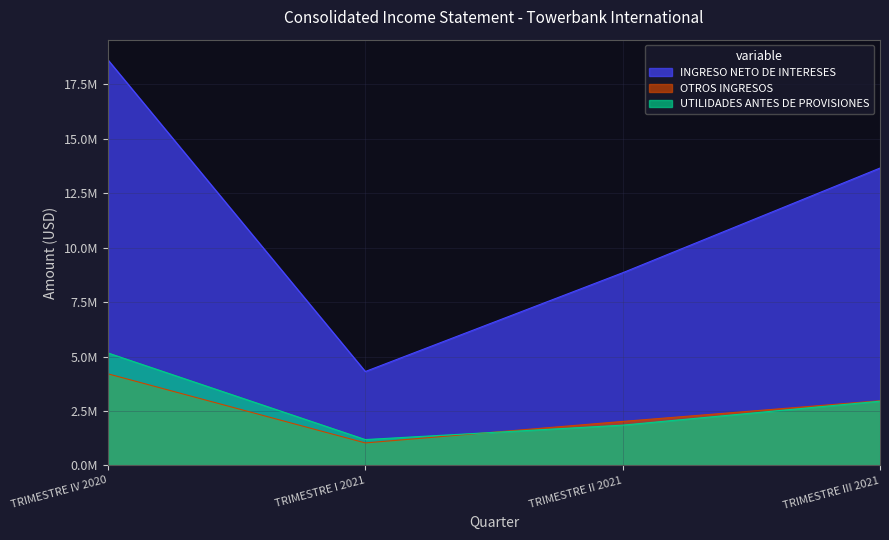

Reading left to right, what are all the values shown in this chart?

INGRESO NETO DE INTERESES: 18621705.9	4314753.0	8849793.1	13657656.0
OTROS INGRESOS: 4207947.0	1035551.2	2022405.5	2972591.5
UTILIDADES ANTES DE PROVISIONES: 5166268.0	1189500.1	1851892.5	2953407.8